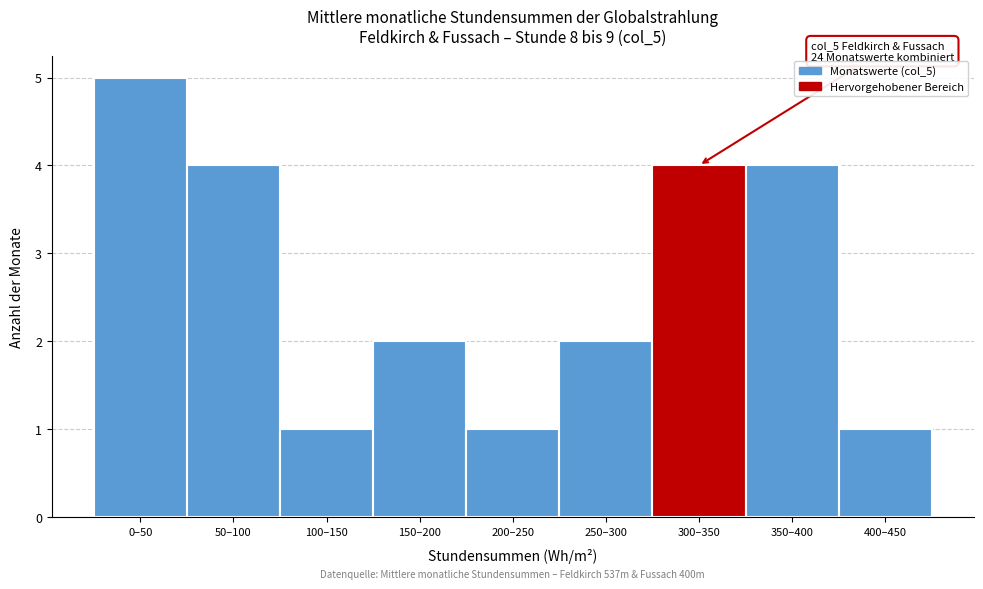

Reading left to right, list all the values displayed in this chart.

5	4	1	2	1	2	4	4	1